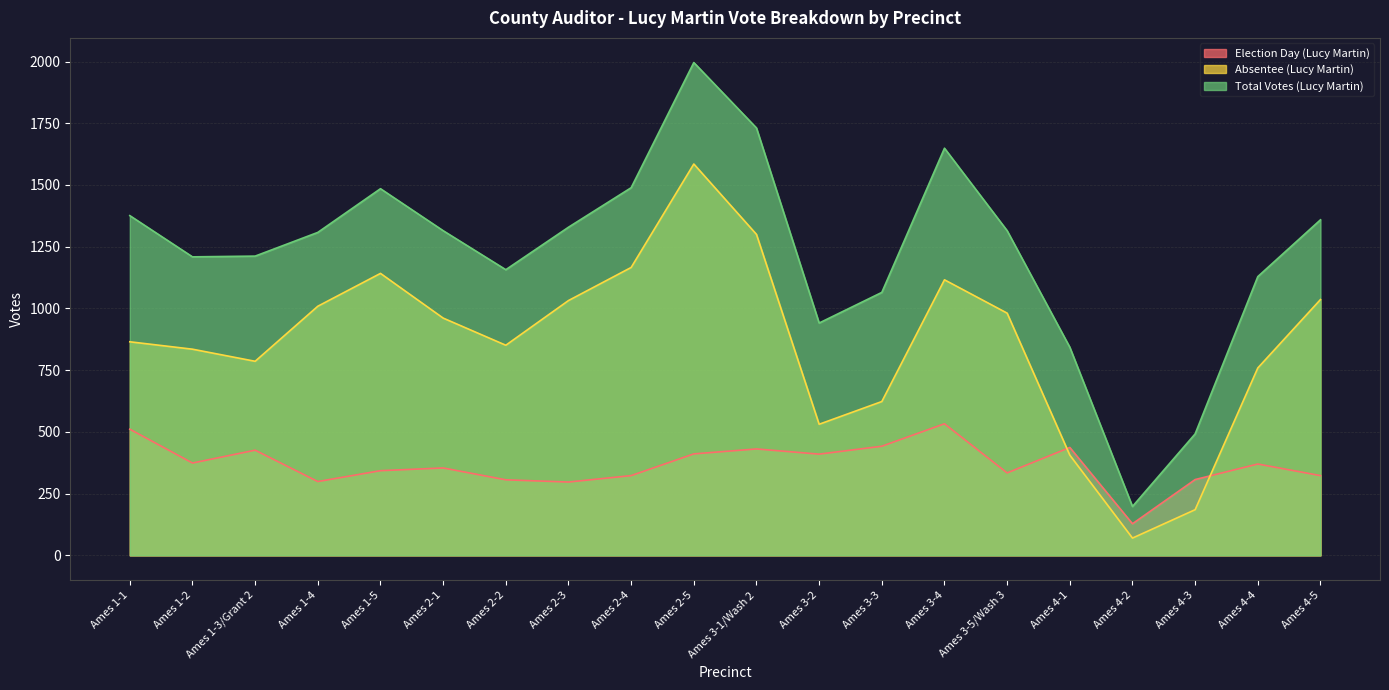

How many values in the Absentee (Lucy Martin) series exceed 961?

9